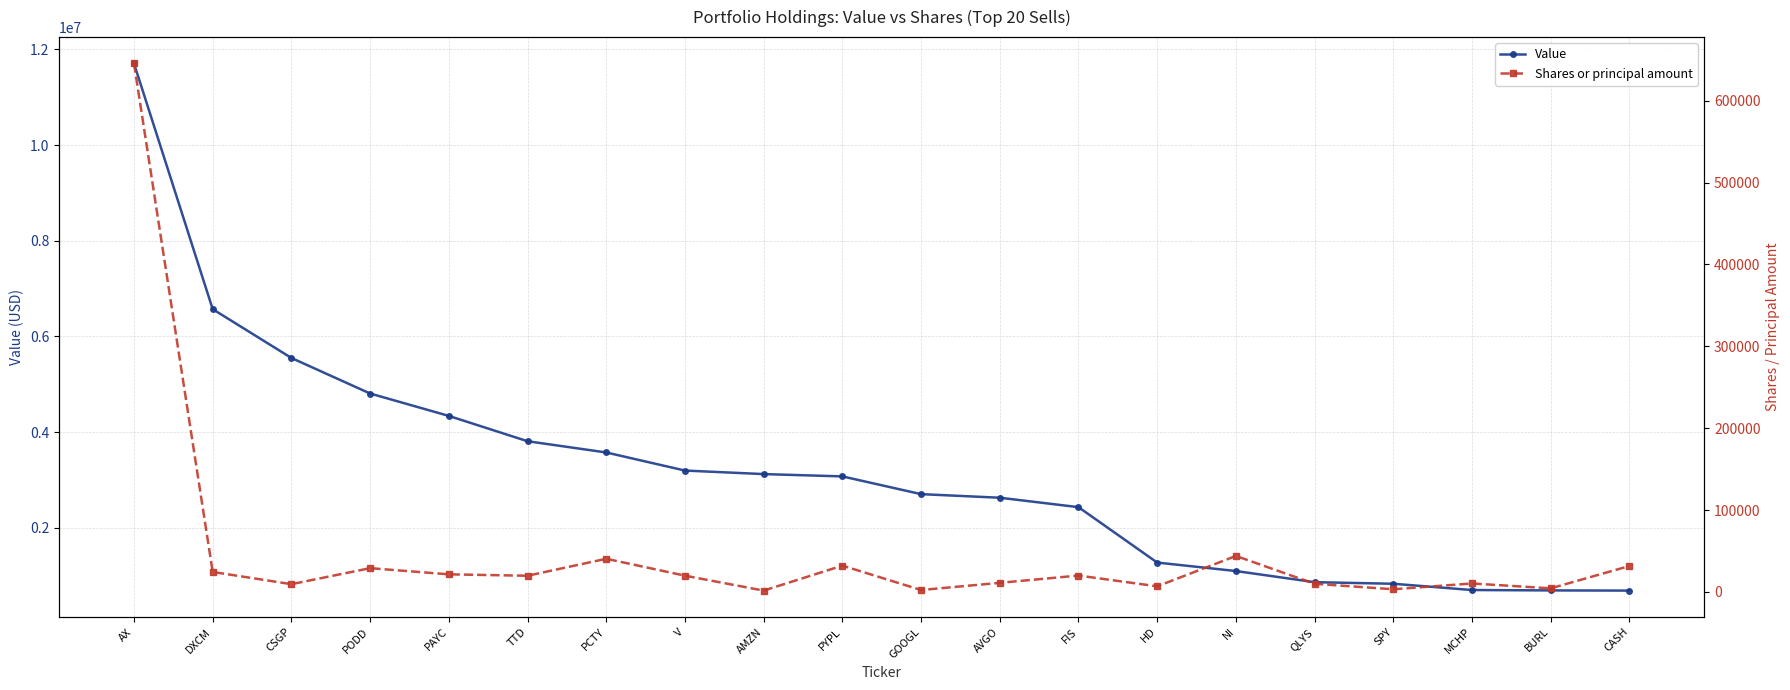

How many values in the Shares or principal amount series exceed 19840?

9